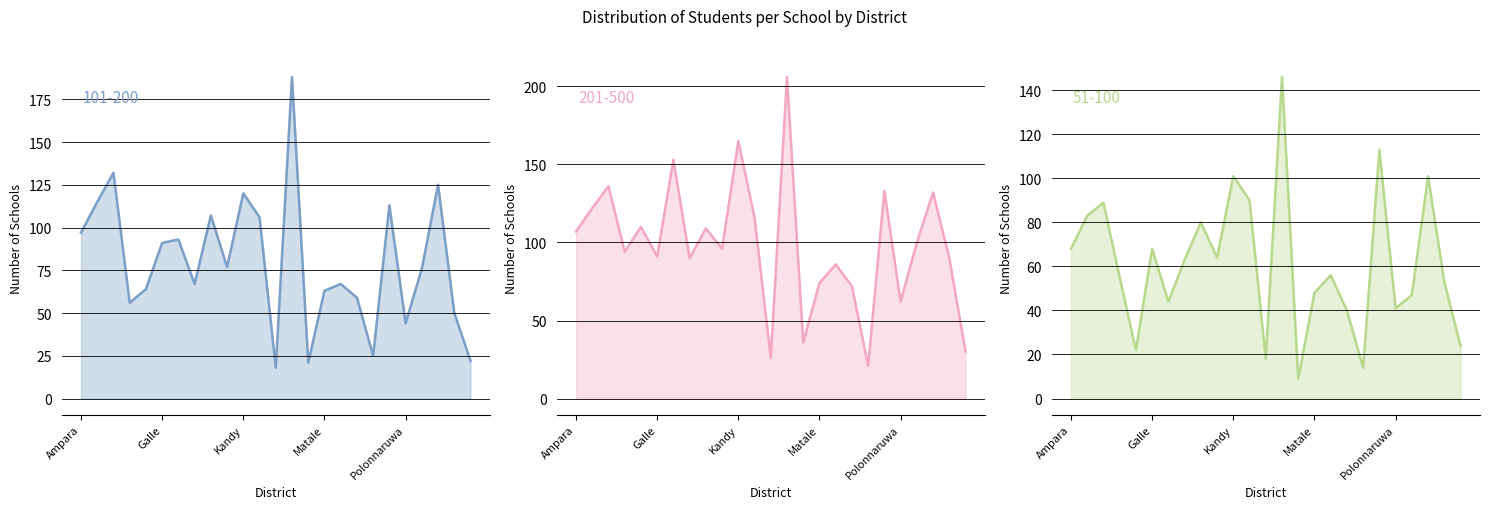

How many lines are shown in the chart?

3